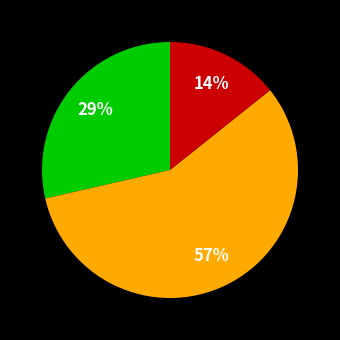

Does any single category account for the majority?

Yes